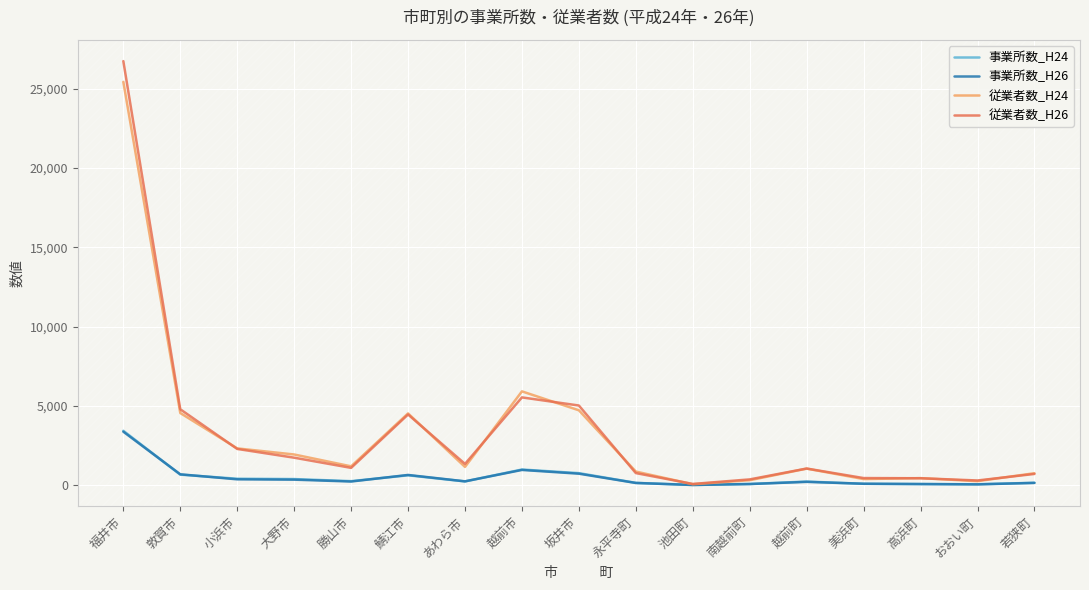

At which category does 従業者数_H24 reach its first local peak?

鯖江市